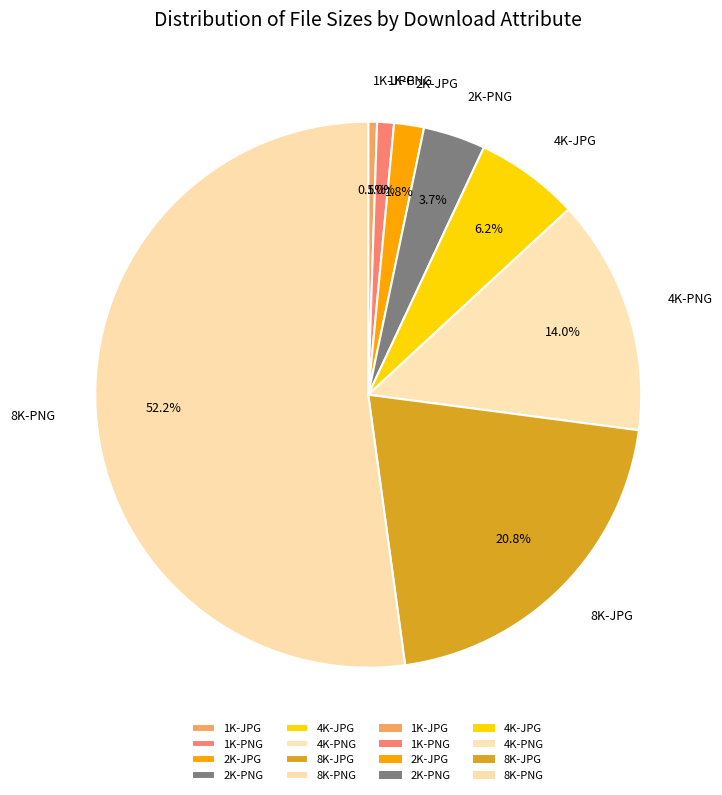

Between 4K-JPG and 2K-PNG, which is larger?

4K-JPG